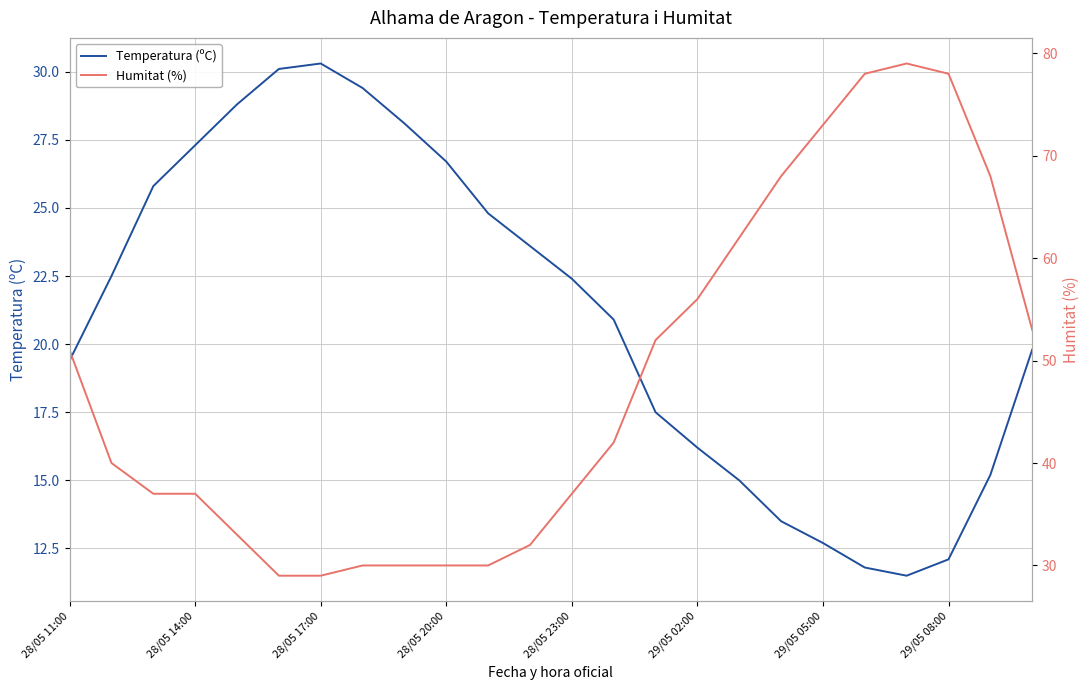

True or false: Temperatura (ºC) has more than 2 points higher than both neighbors.

False